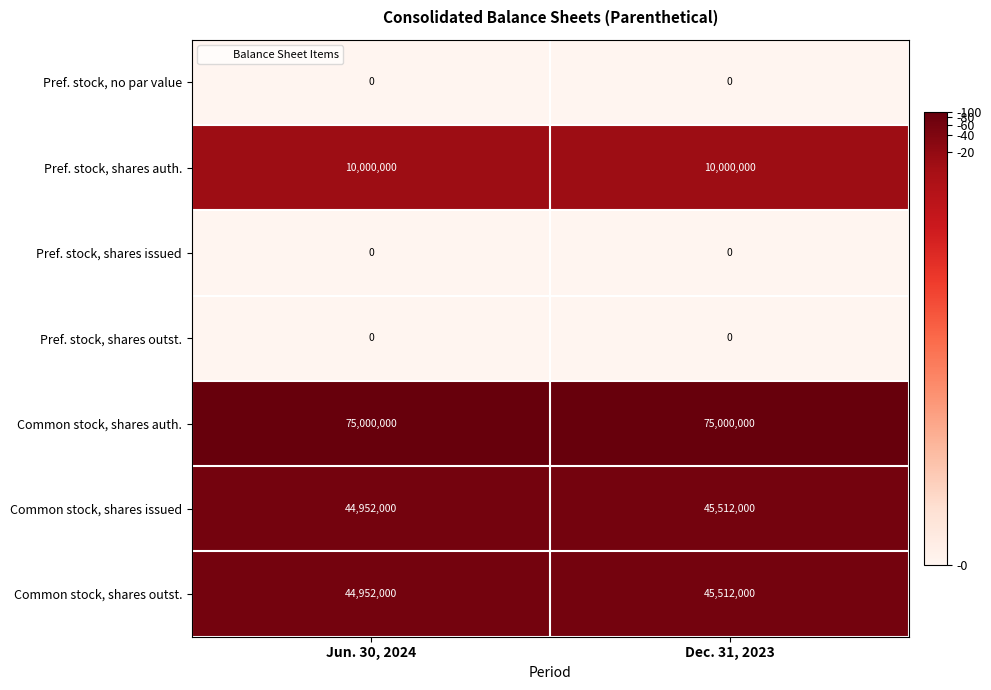

Reading left to right, what are all the values shown in this chart?

Pref. stock, no par value: 0	0
Pref. stock, shares auth.: 10000000	10000000
Pref. stock, shares issued: 0	0
Pref. stock, shares outst.: 0	0
Common stock, shares auth.: 75000000	75000000
Common stock, shares issued: 44952000	45512000
Common stock, shares outst.: 44952000	45512000